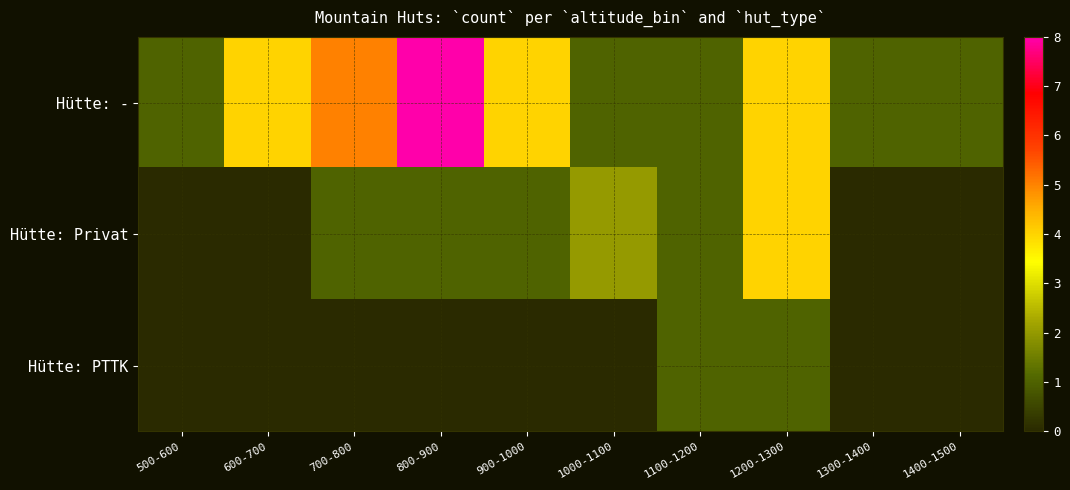

List the series in order of their overall mean, highest first.

Hütte: -, Hütte: Privat, Hütte: PTTK